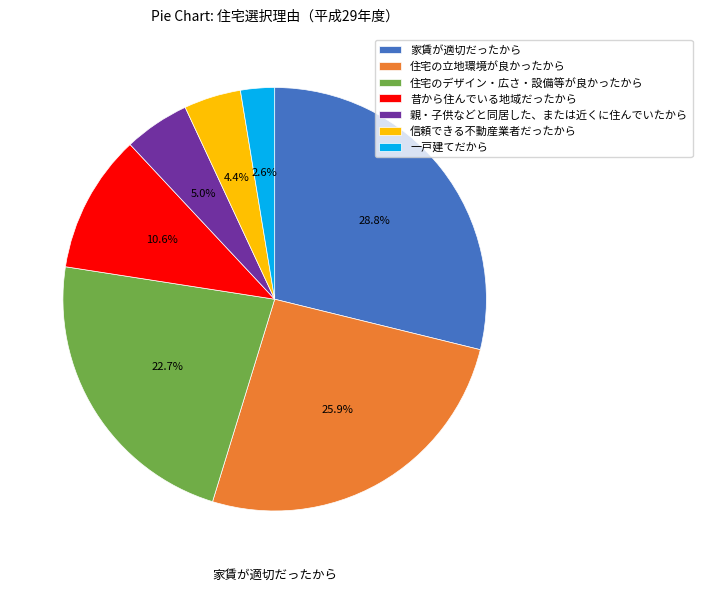

Between 一戸建てだから and 親・子供などと同居した、または近くに住んでいたから, which is larger?

親・子供などと同居した、または近くに住んでいたから